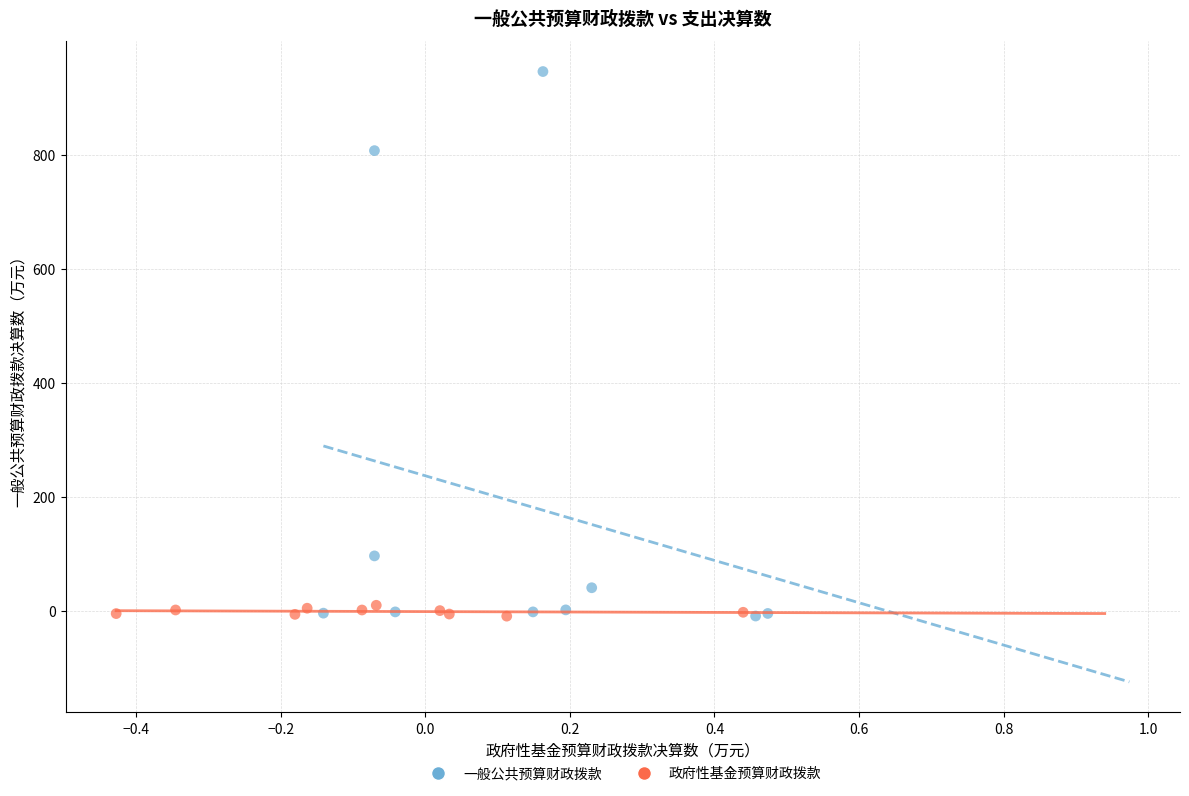

Which series contains the highest Y value?

一般公共预算财政拨款